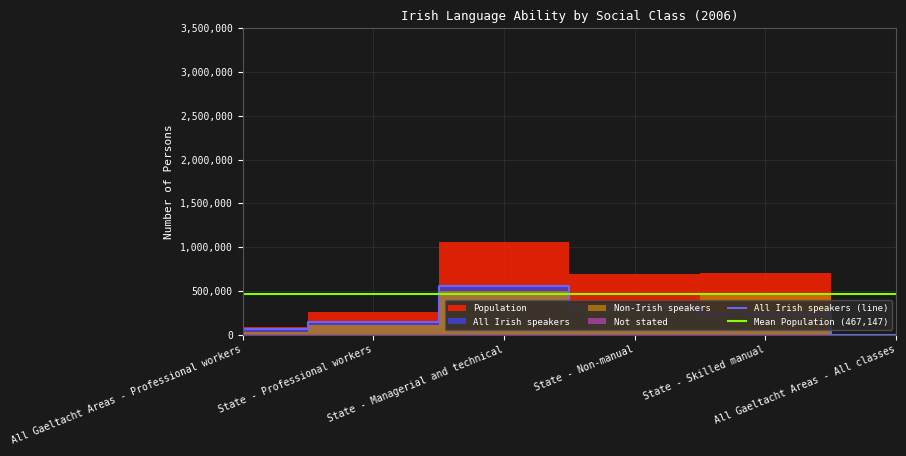

Which series has the largest total across all categories?

Population